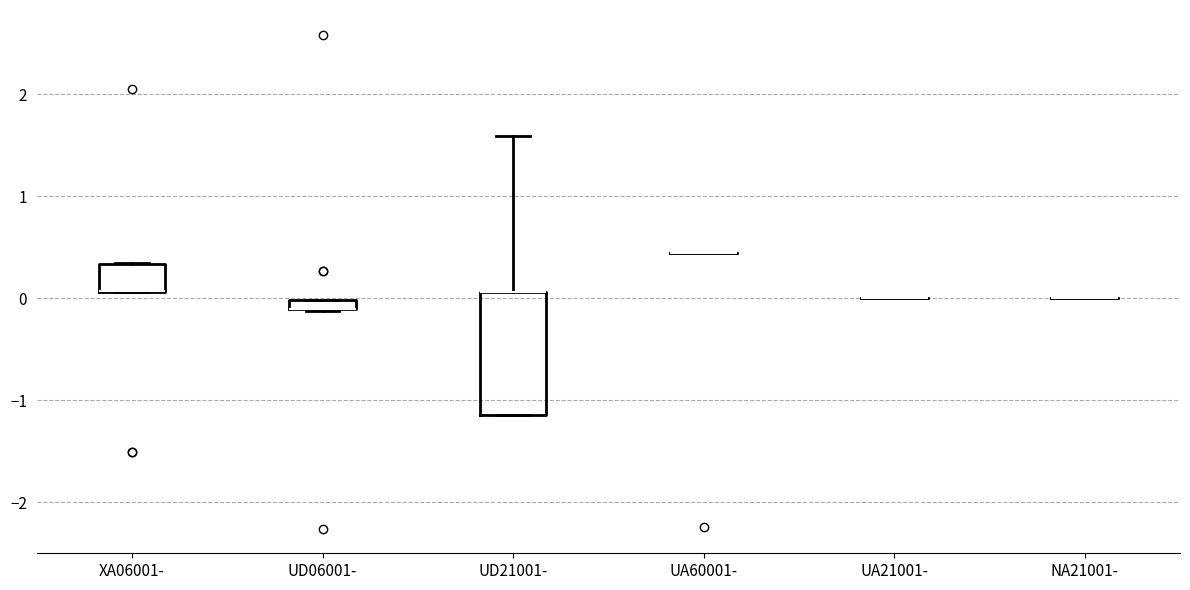

Comparing the boxes themselves (not the whiskers), which one is the tallest?

UD21001-